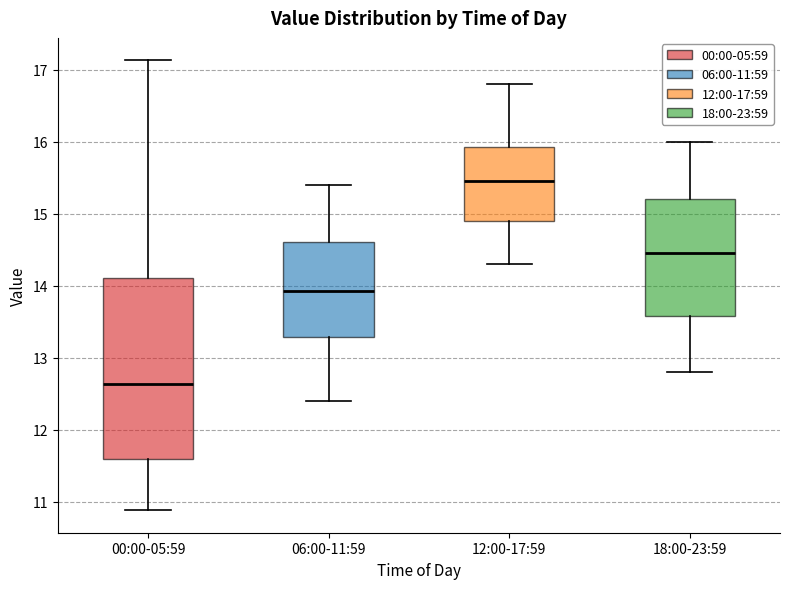

Which box has the highest median line?

12:00-17:59